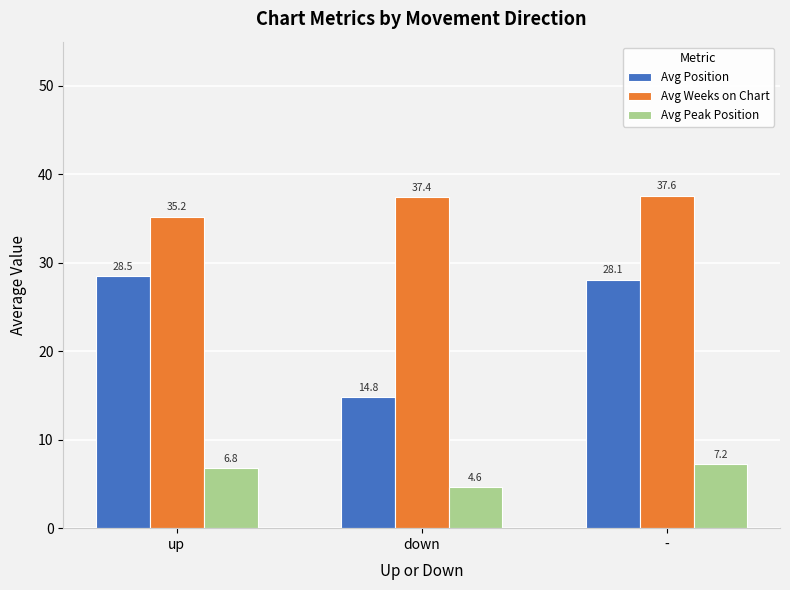

At how many categories does at least one series exceed 23?

3